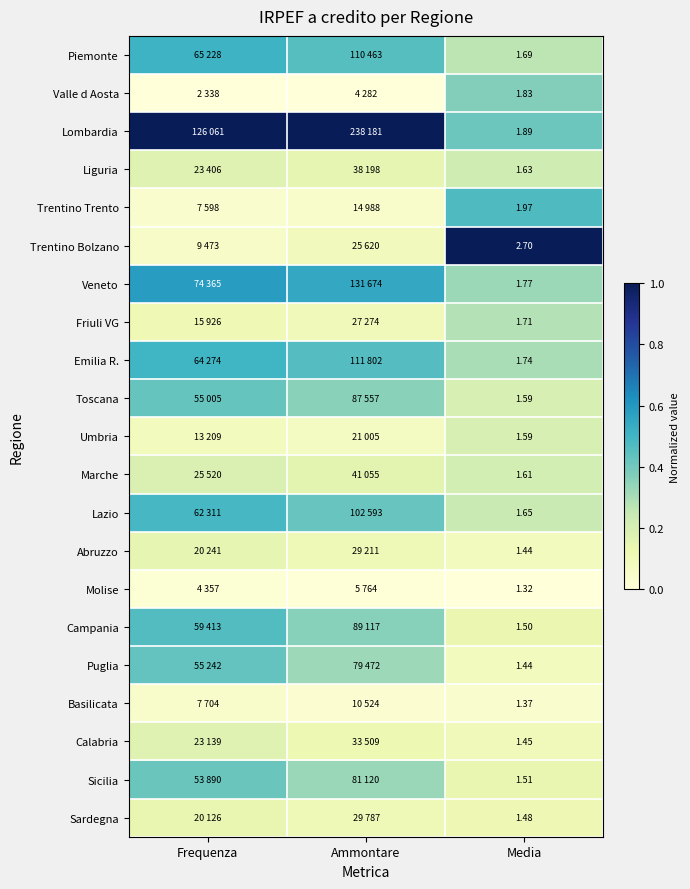

How many series are shown in this chart?

21